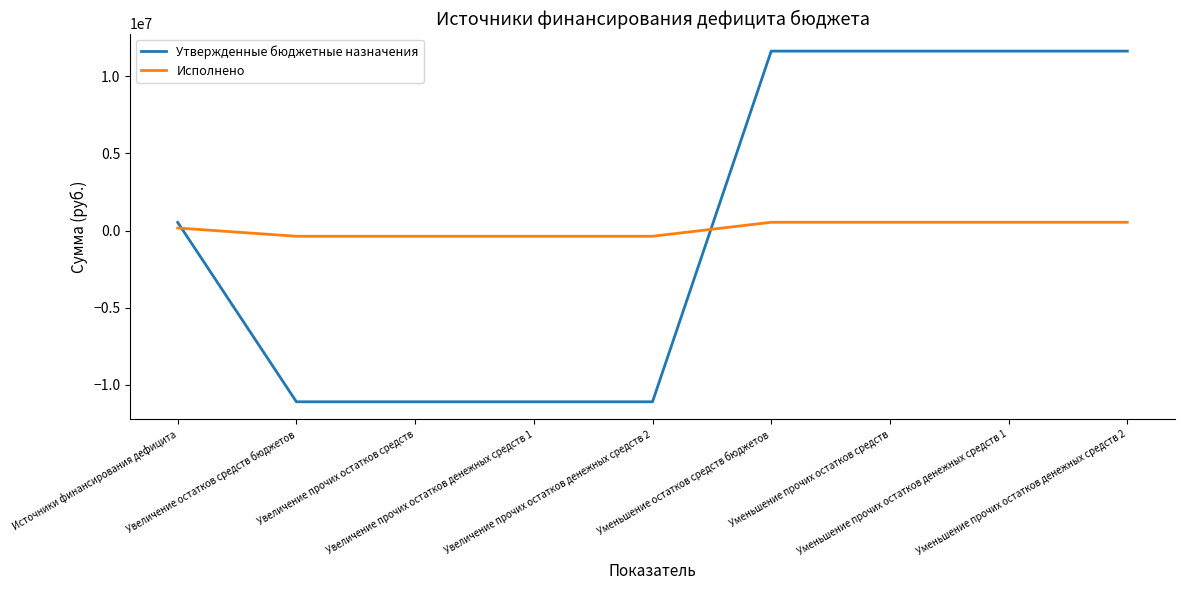

How many positive values does the Исполнено series have?

5